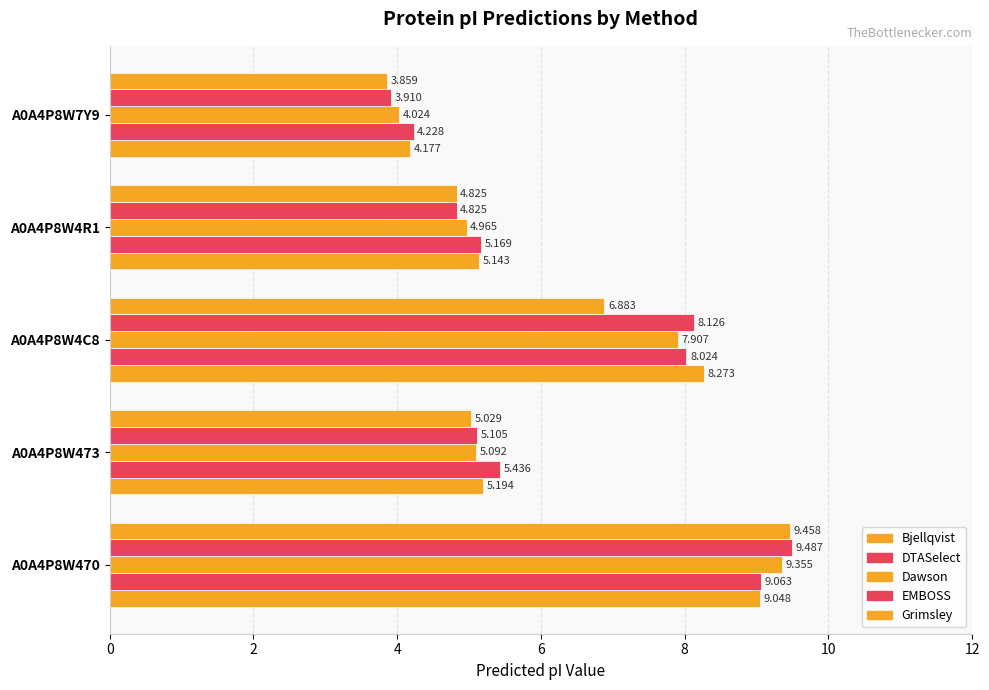

How many values in the DTASelect series exceed 5?

4